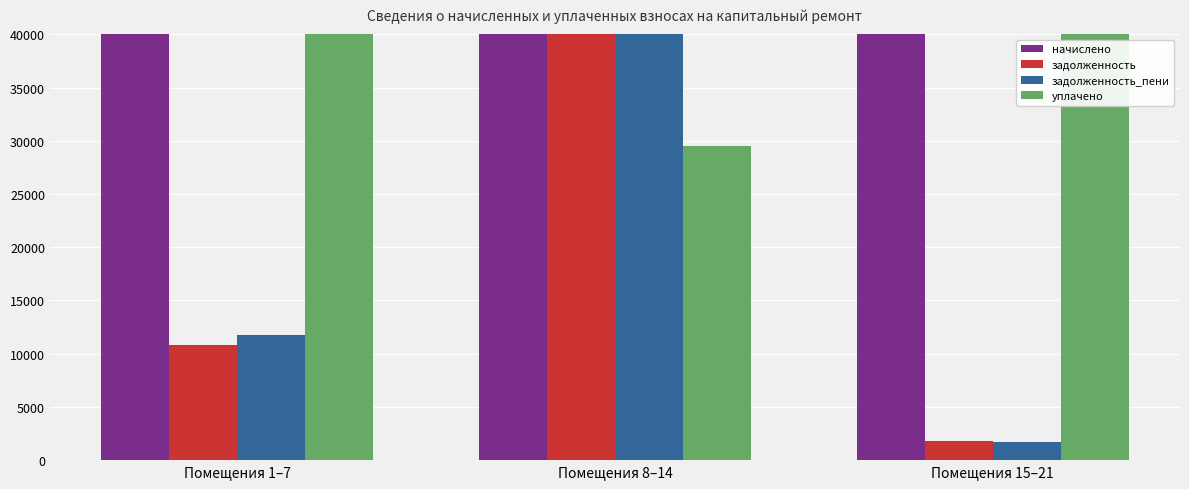

Reading left to right, extract all data points from this chart.

начислено: Помещения 1–7=47792.2	Помещения 8–14=45821.4	Помещения 15–21=53141.0
задолженность: Помещения 1–7=10841.3	Помещения 8–14=44876.9	Помещения 15–21=1753.1
задолженность_пени: Помещения 1–7=11772.8	Помещения 8–14=48612.5	Помещения 15–21=1701.0
уплачено: Помещения 1–7=41626.3	Помещения 8–14=29558.3	Помещения 15–21=51920.1